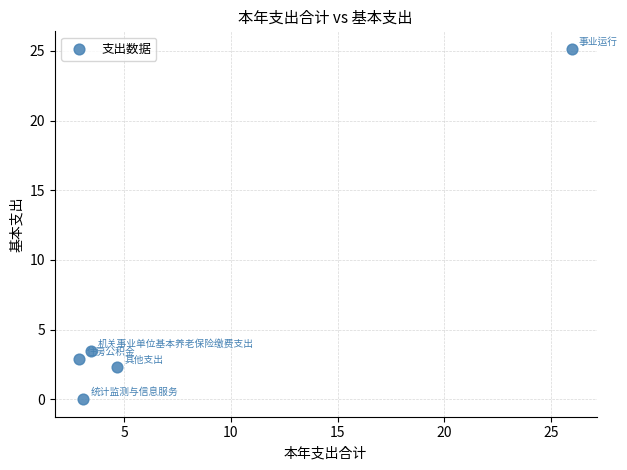

What Y value in the scatter plot is closest to 12?

3.5